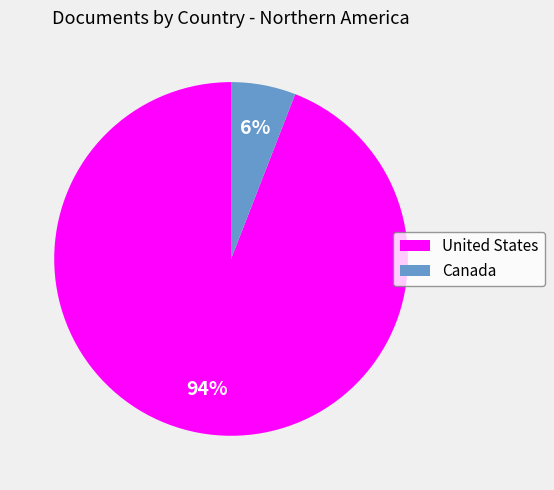

Approximately how many times larger is the value at Canada compared to United States?

0.1